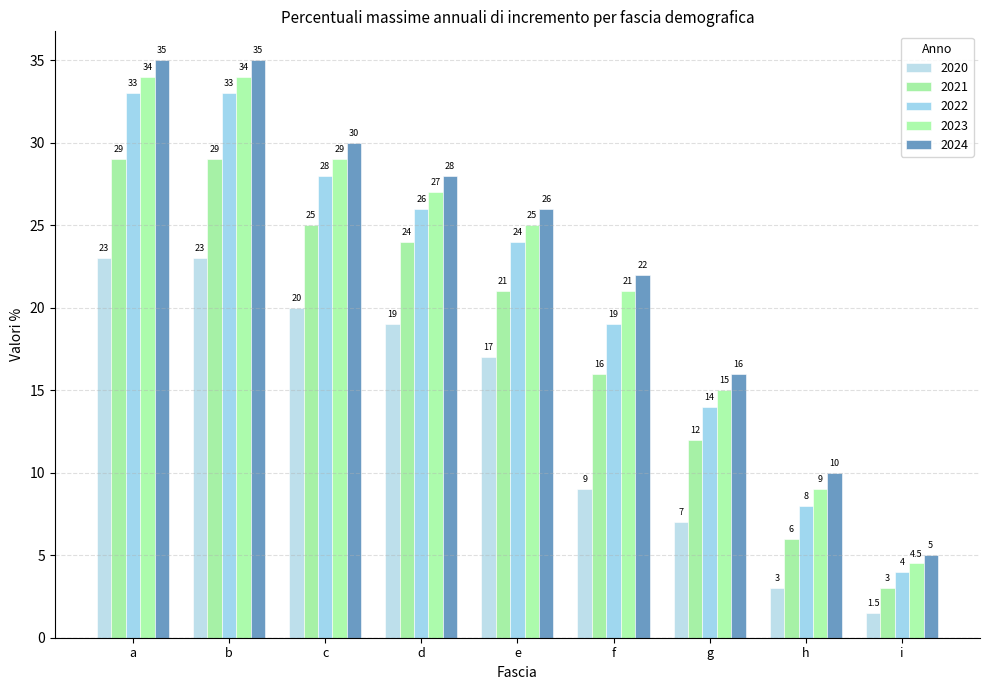

Is the value of 2021 at e greater than the value of 2022 at f?

Yes